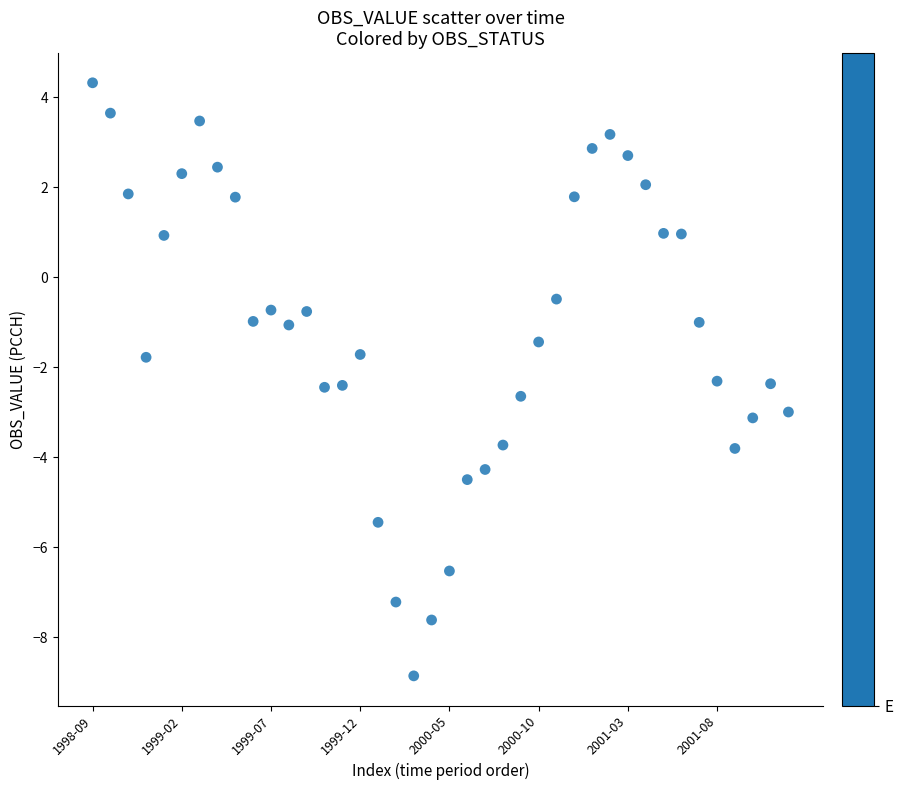

What is the range of Y values (max minus min)?

13.2